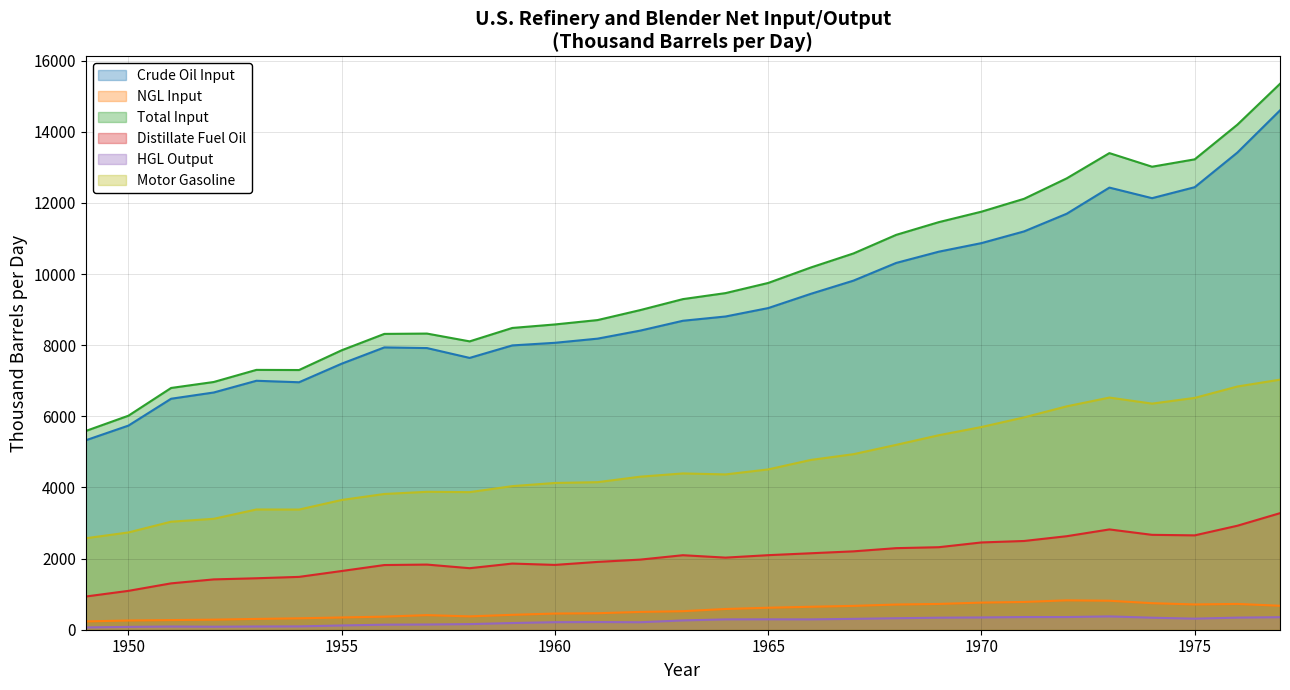

What is the average value of the HGL Output series?

233.6